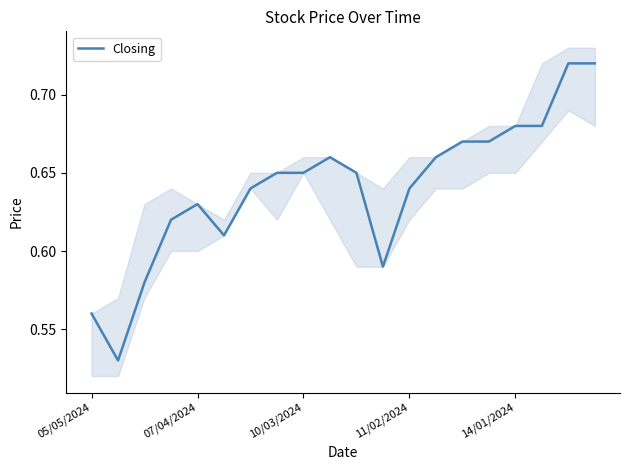

What is the sum of all values?

12.8